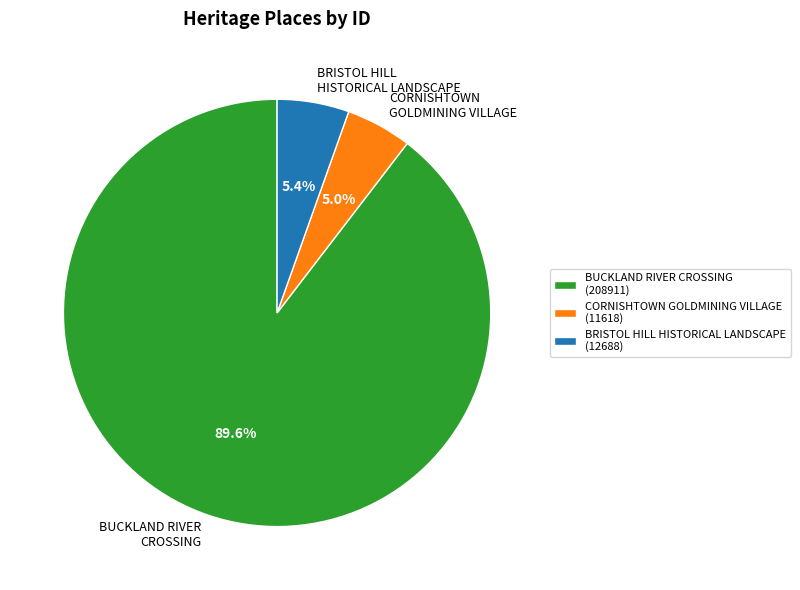

Do BUCKLAND RIVER CROSSING (208911) and BRISTOL HILL HISTORICAL LANDSCAPE (12688) together represent more than half of the pie?

Yes